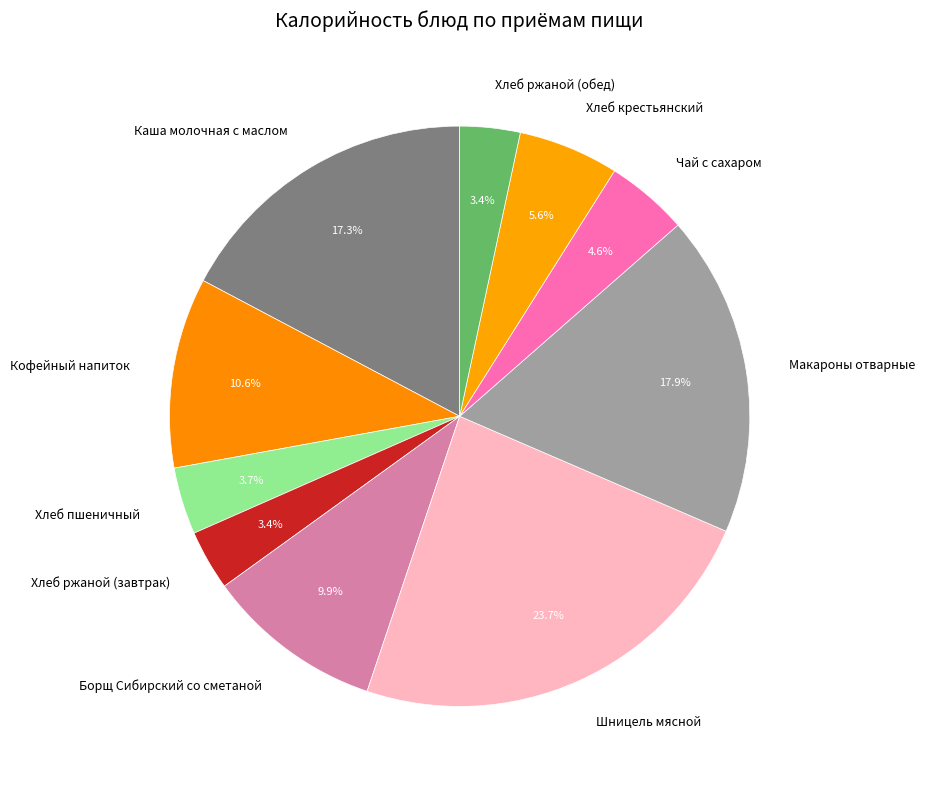

Which slice is the largest?

Шницель мясной